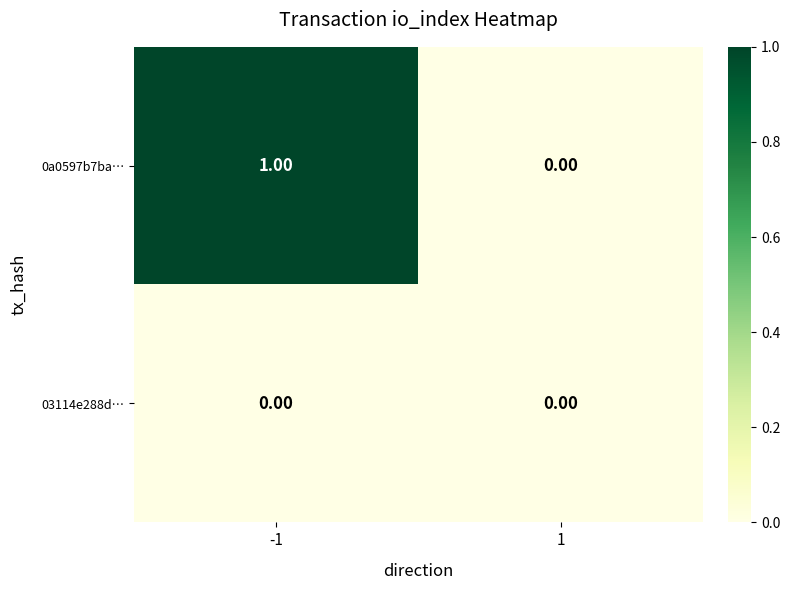

Rank the series by their maximum value, from lowest to highest.

03114e288d…, 0a0597b7ba…